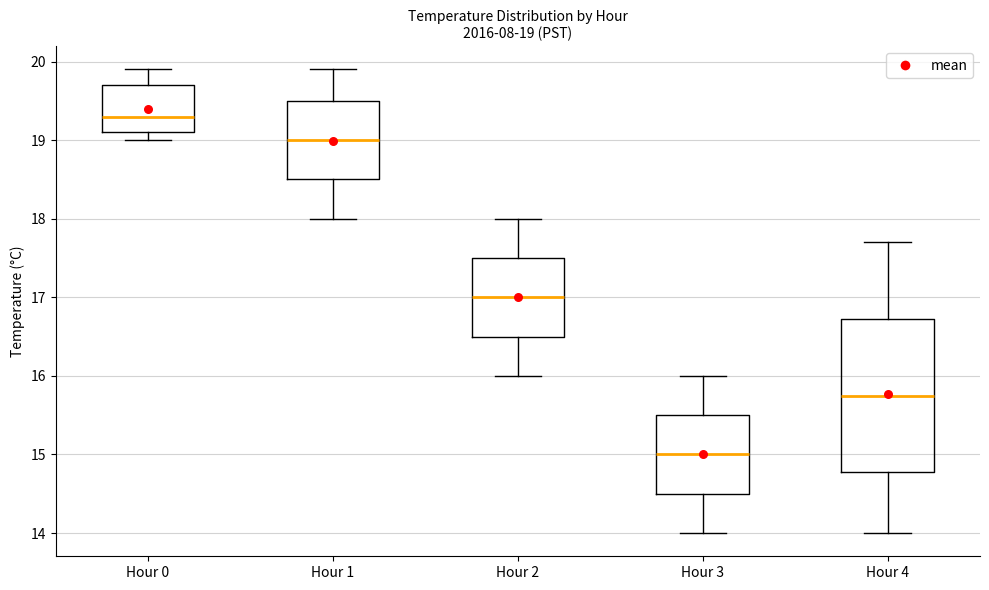

Comparing the boxes themselves (not the whiskers), which one is the tallest?

Hour 4